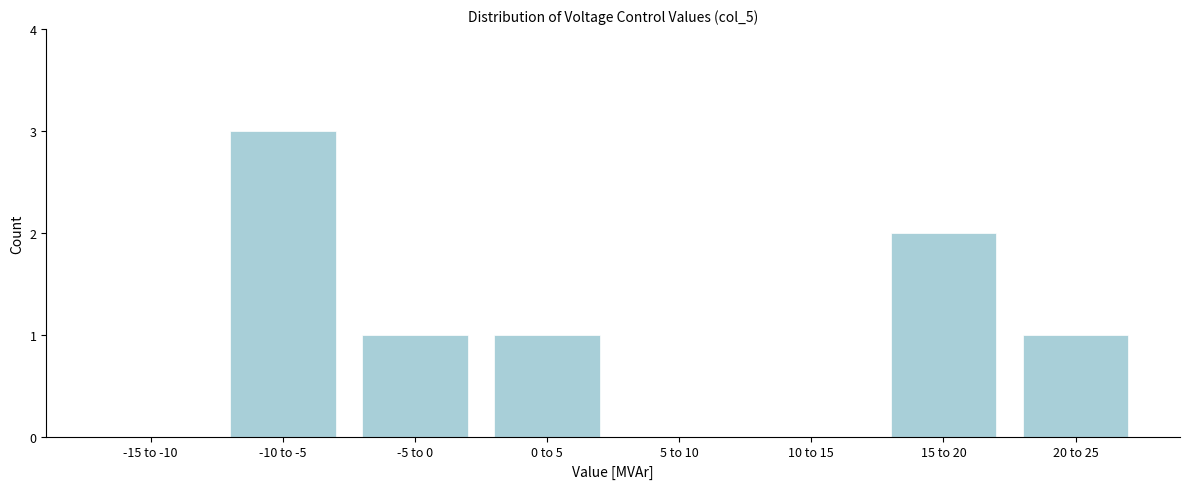

Reading left to right, transcribe all the data shown in this chart.

-15 to -10=0	-10 to -5=3	-5 to 0=1	0 to 5=1	5 to 10=0	10 to 15=0	15 to 20=2	20 to 25=1